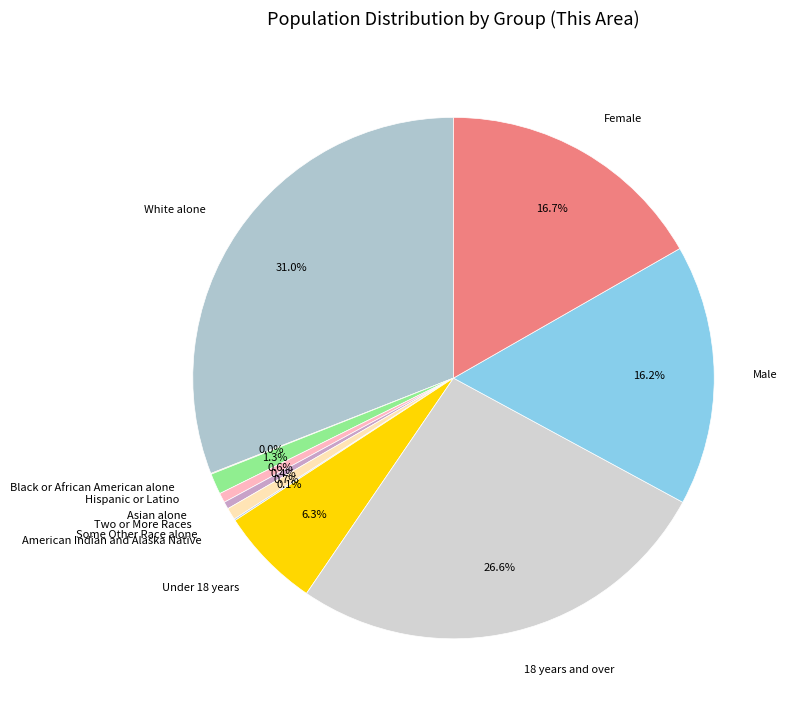

Which slice is the largest?

White alone